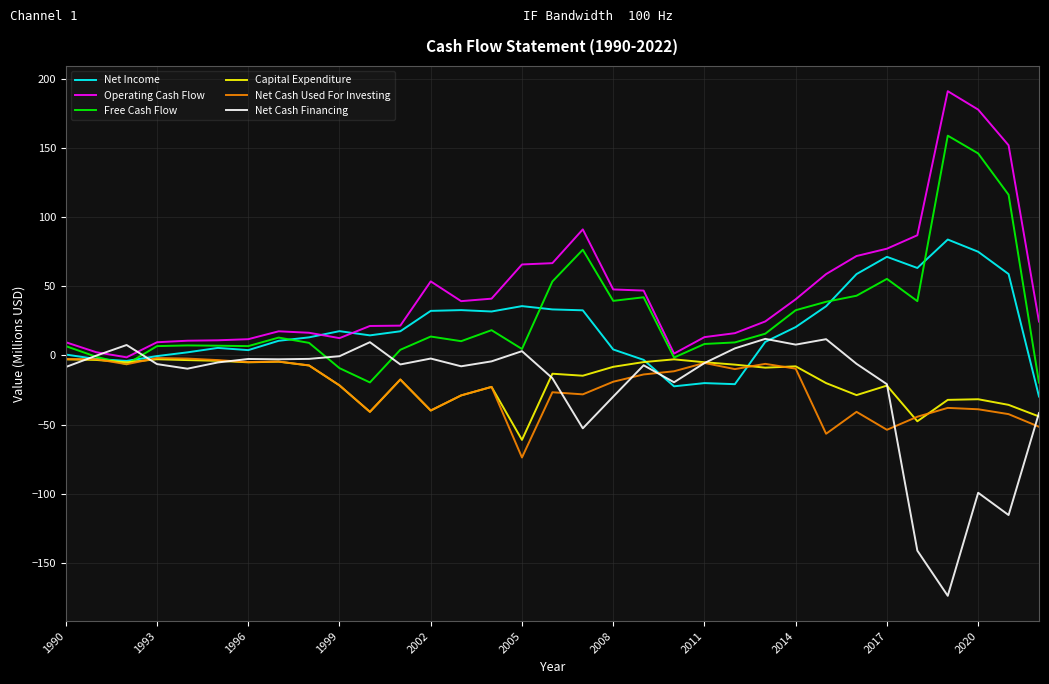

What are all the series names shown in the legend?

Net Income, Operating Cash Flow, Free Cash Flow, Capital Expenditure, Net Cash Used For Investing, Net Cash Financing